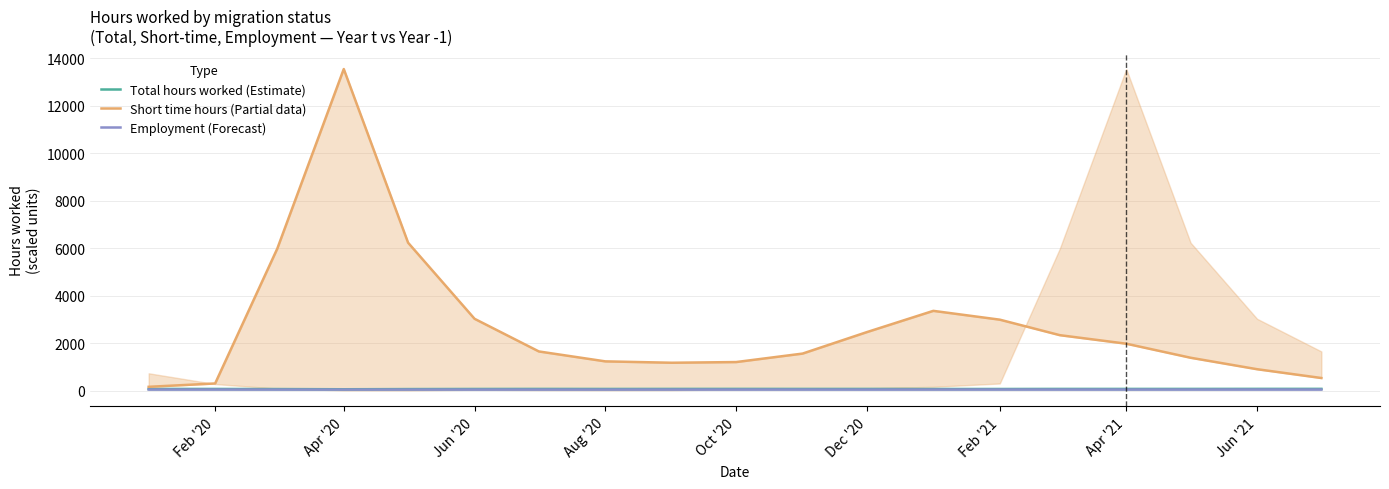

Which series has the widest spread of values?

Short time hours (Partial data)